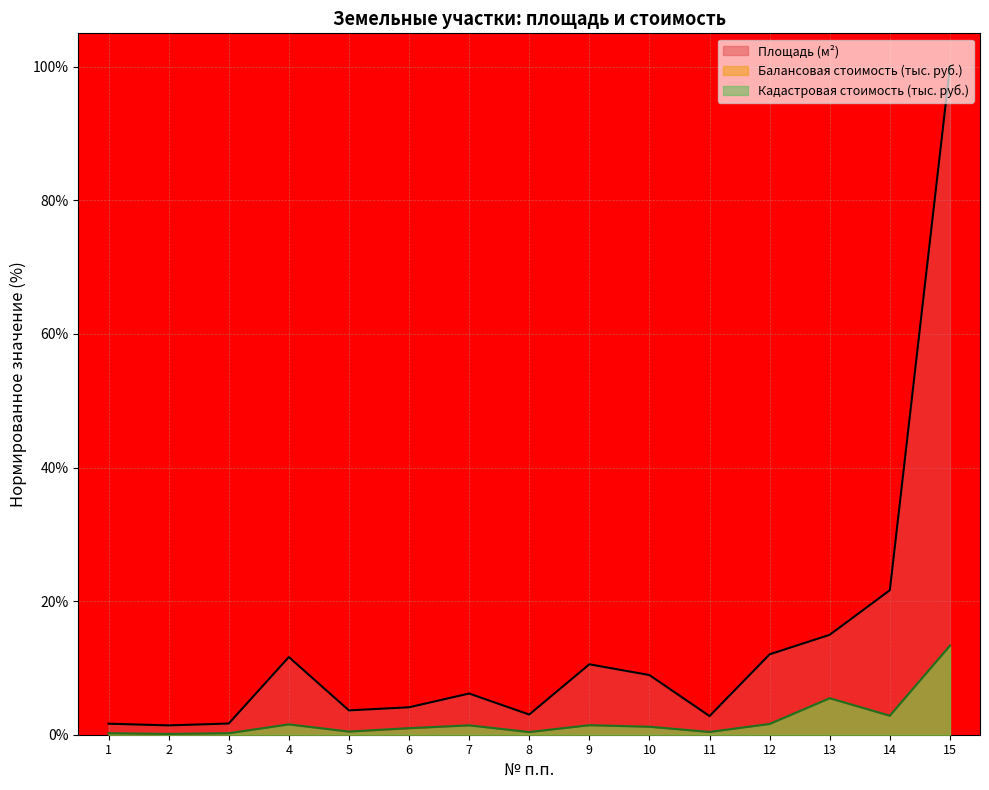

Which series has the widest spread of values?

Площадь (м²)